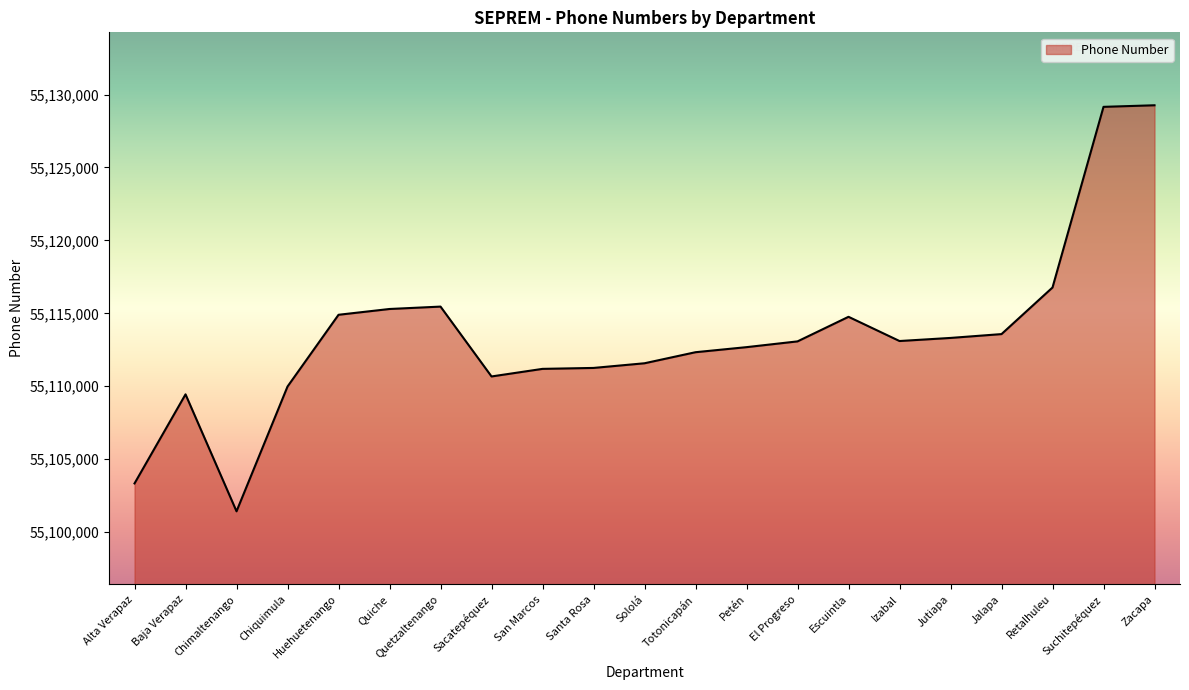

At which category does the chart reach its minimum across all series?

Chimaltenango